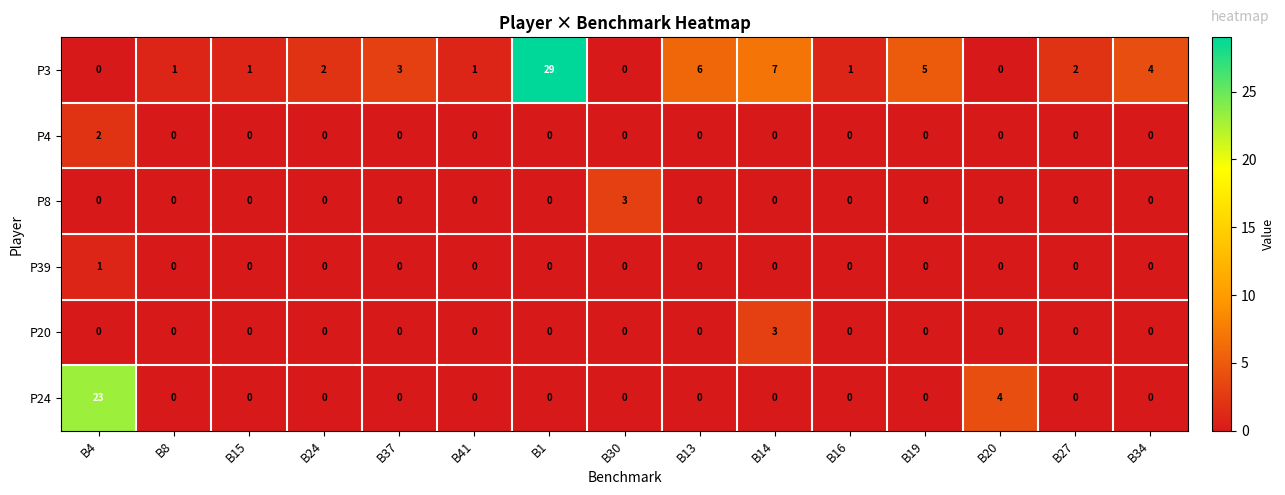

The P20 series shows 2 at B16. True or false?

False